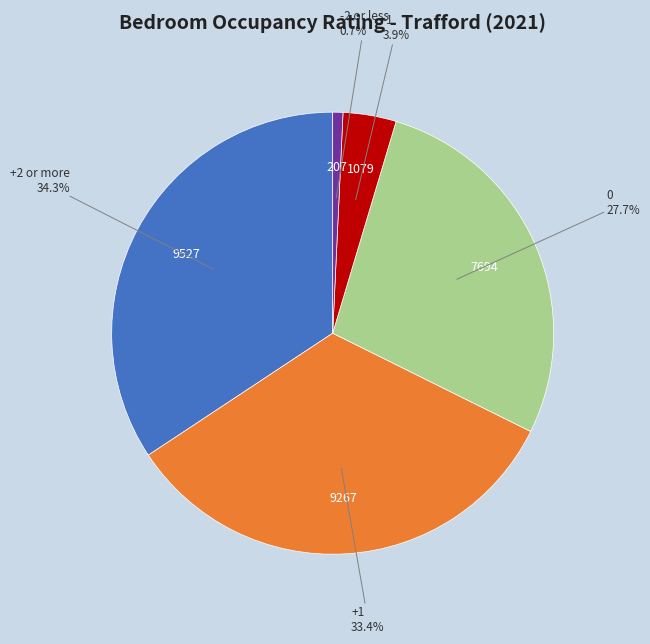

To the nearest percent, what is the average slice percentage?

20%